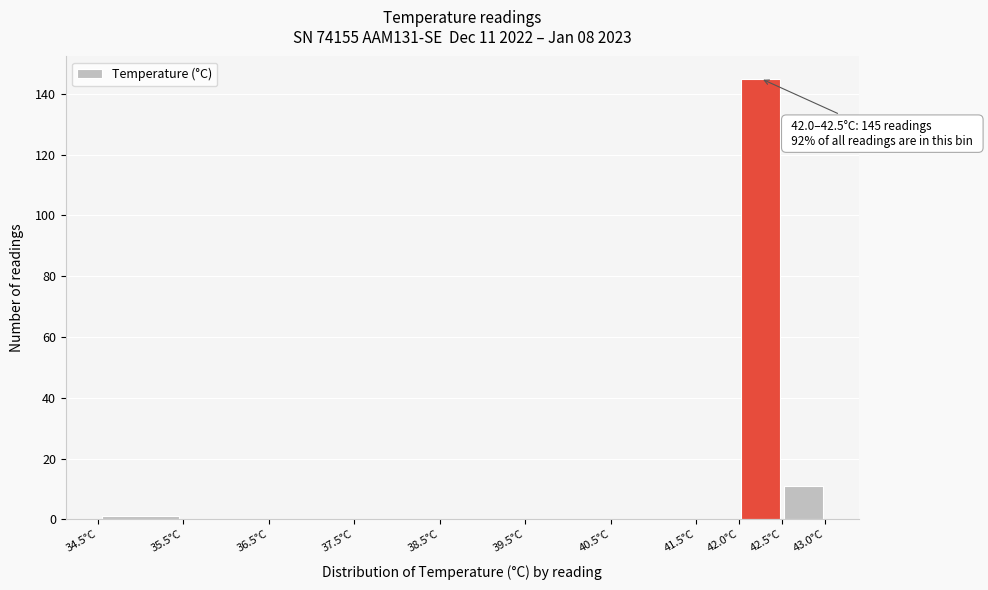

Which range on the x-axis has the tallest bar?

42.0 to 42.5